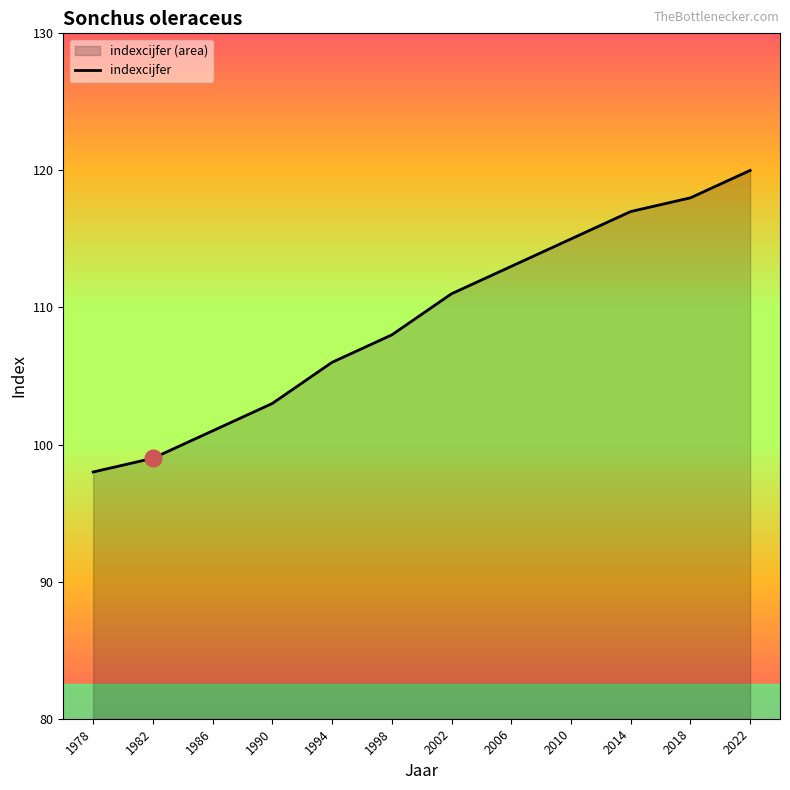

What is the approximate value at 1990, to the nearest 10?

100